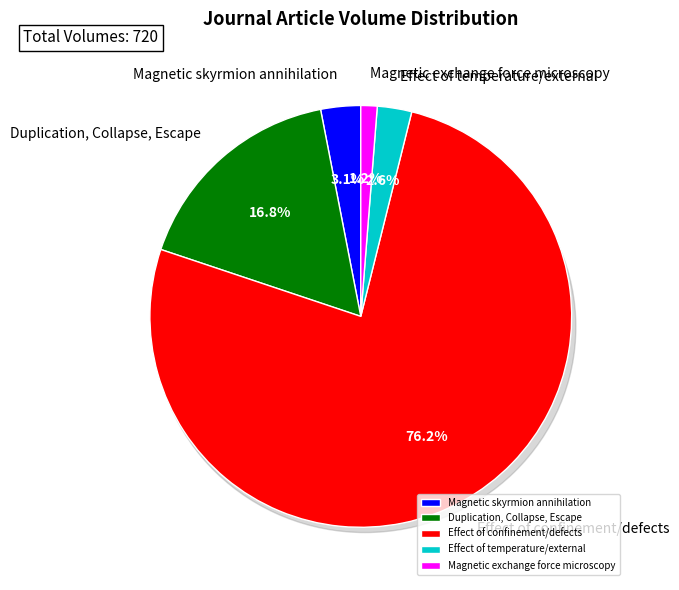

The Effect of temperature/external slice represents 10% of the pie. True or false?

False